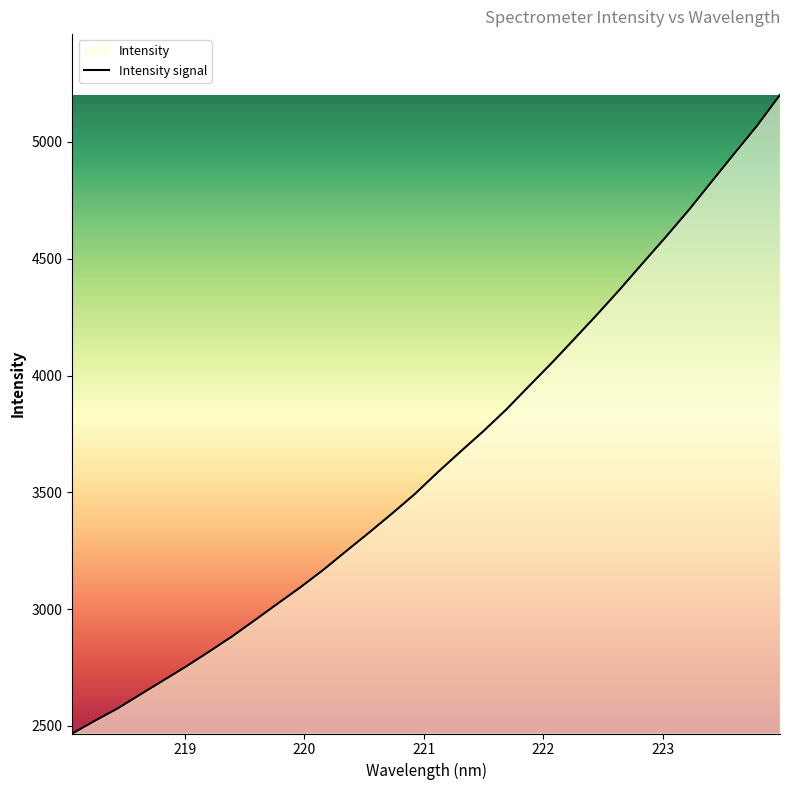

What is the smallest value displayed?

2467.3